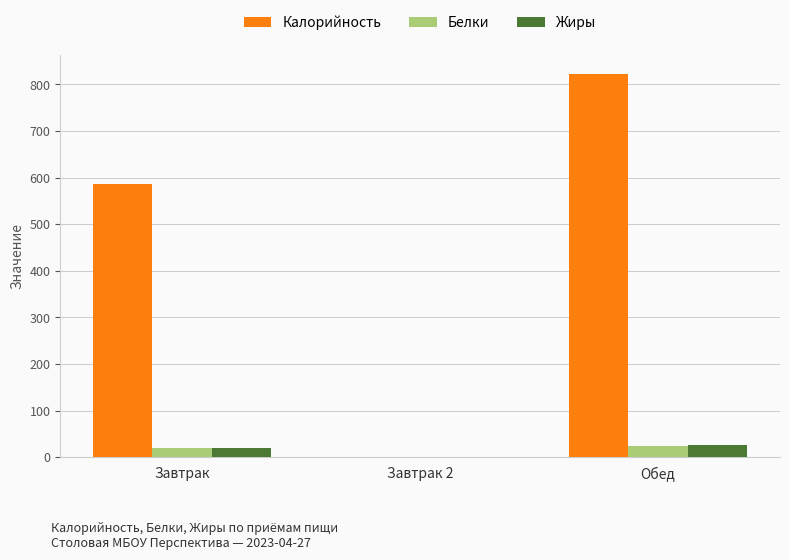

Which series has the largest total across all categories?

Калорийность